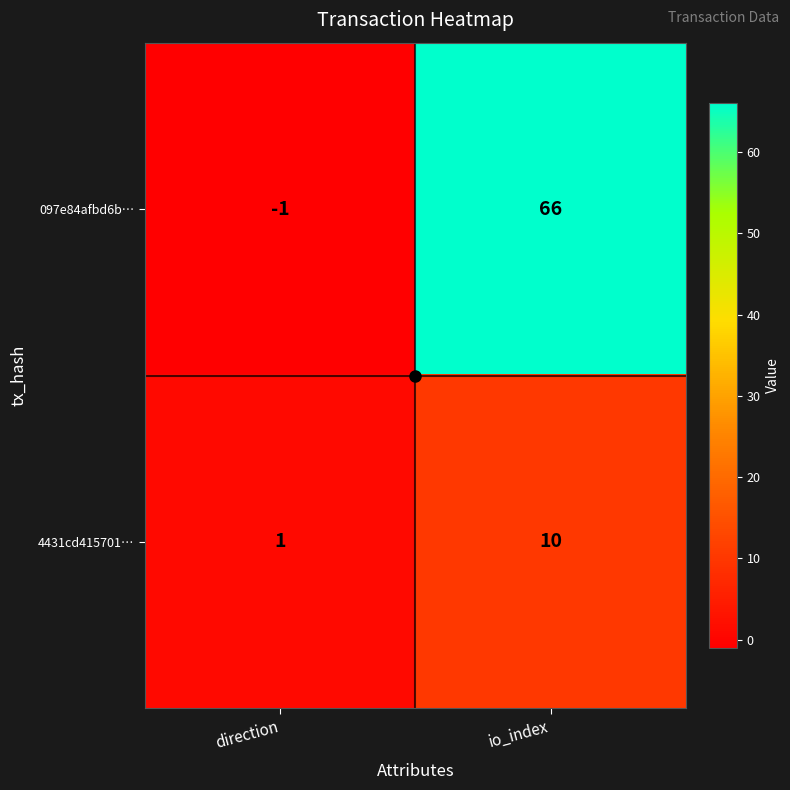

What is the difference between the maximum and minimum values in the 097e84afbd6b… series?

67